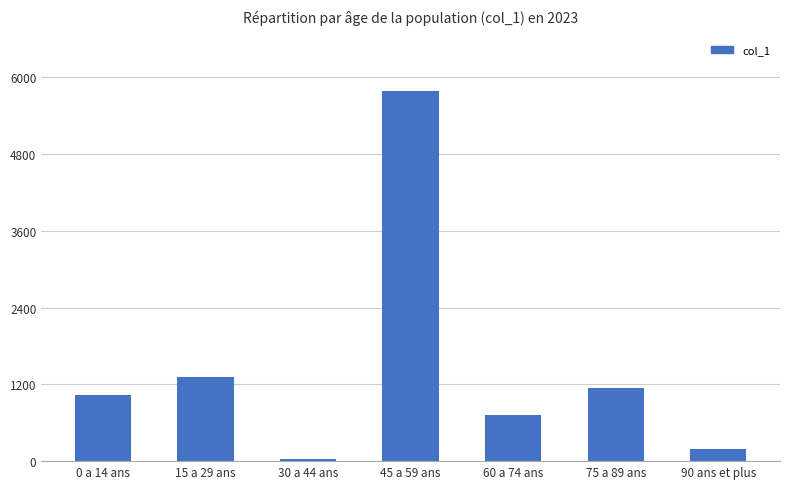

True or false: the data shows 243 at 60 a 74 ans.

False